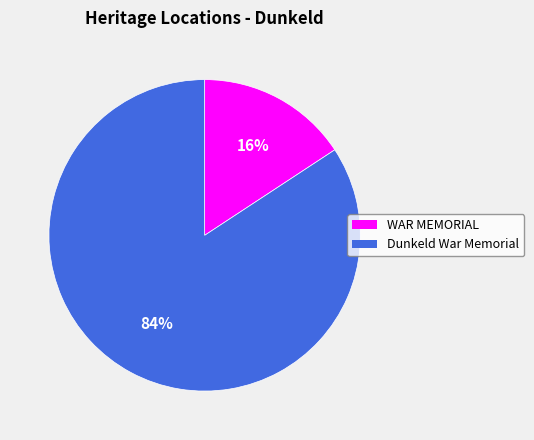

To the nearest percent, what is the combined percentage of WAR MEMORIAL and Dunkeld War Memorial?

100%